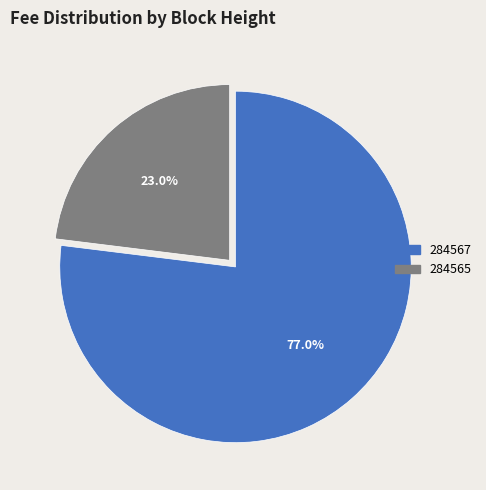

To the nearest percent, what is the combined percentage of 284567 and 284565?

100%